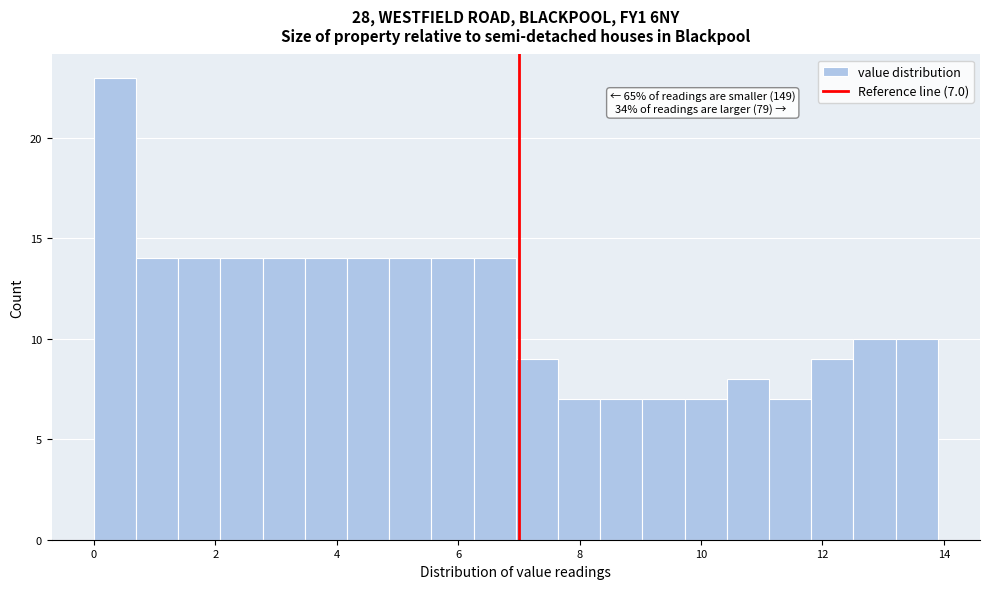

Read against the x-axis, roughly where is the centre of the tallest bar?

0.4